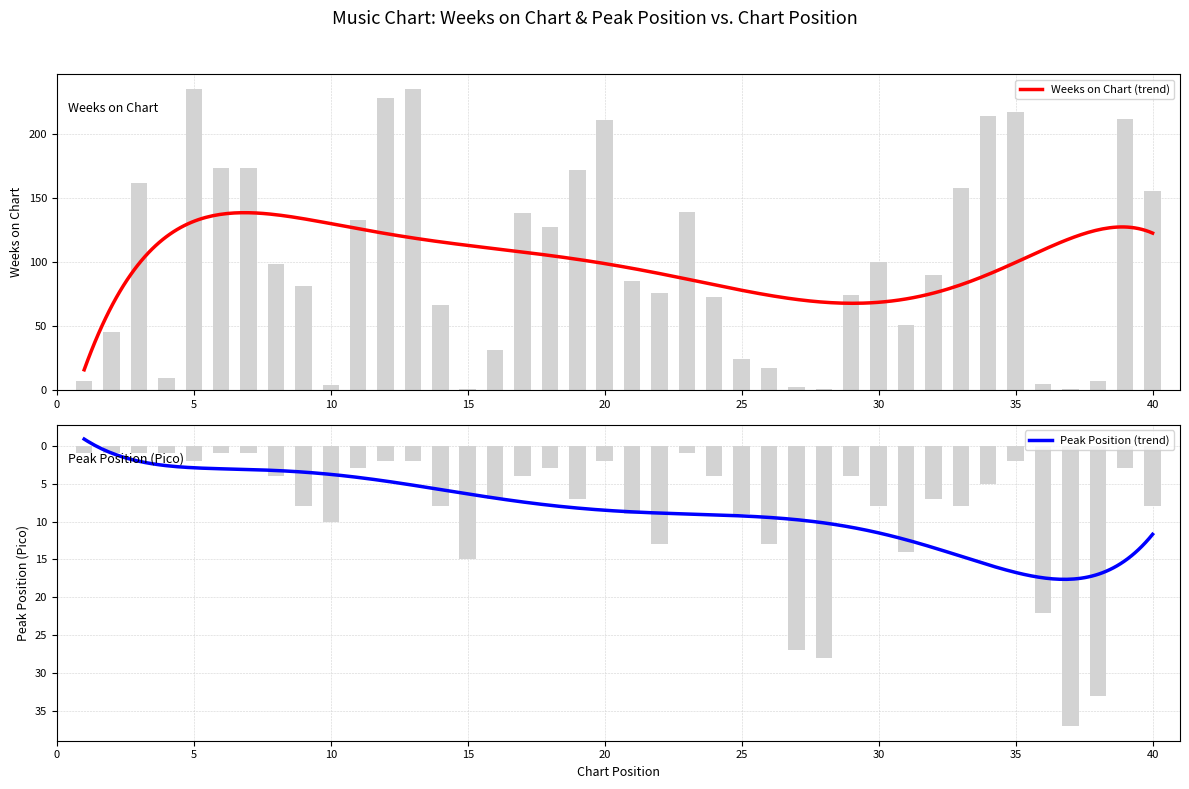

What is the average value of the Weeks on Chart series?

101